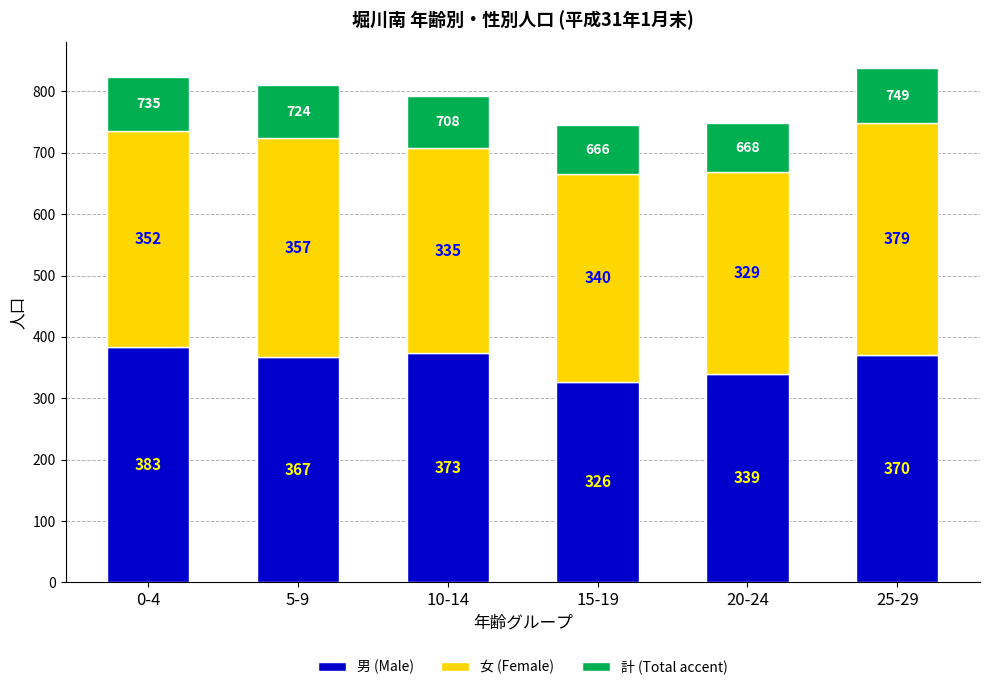

What are all the series names shown in the legend?

男 (Male), 女 (Female), 計 (Total accent)